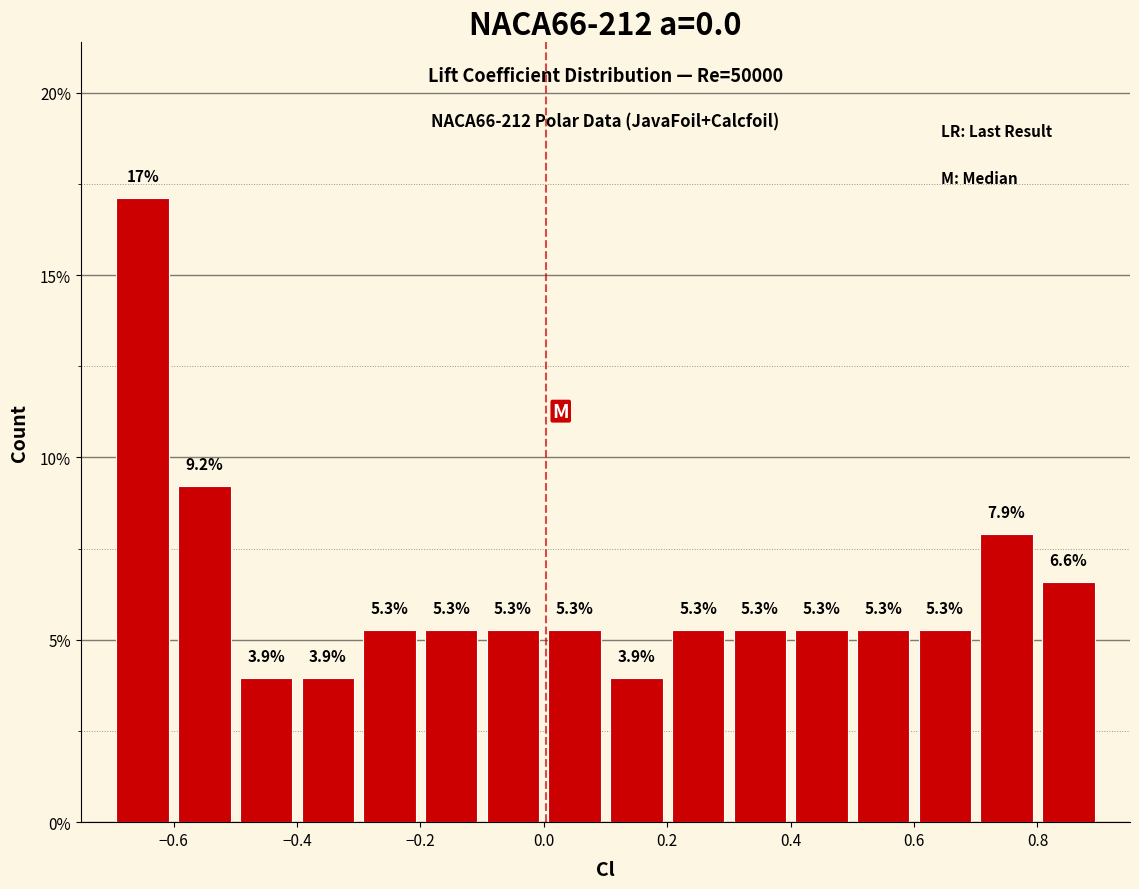

Over which range of the x-axis is the bar tallest?

-0.7 to -0.6